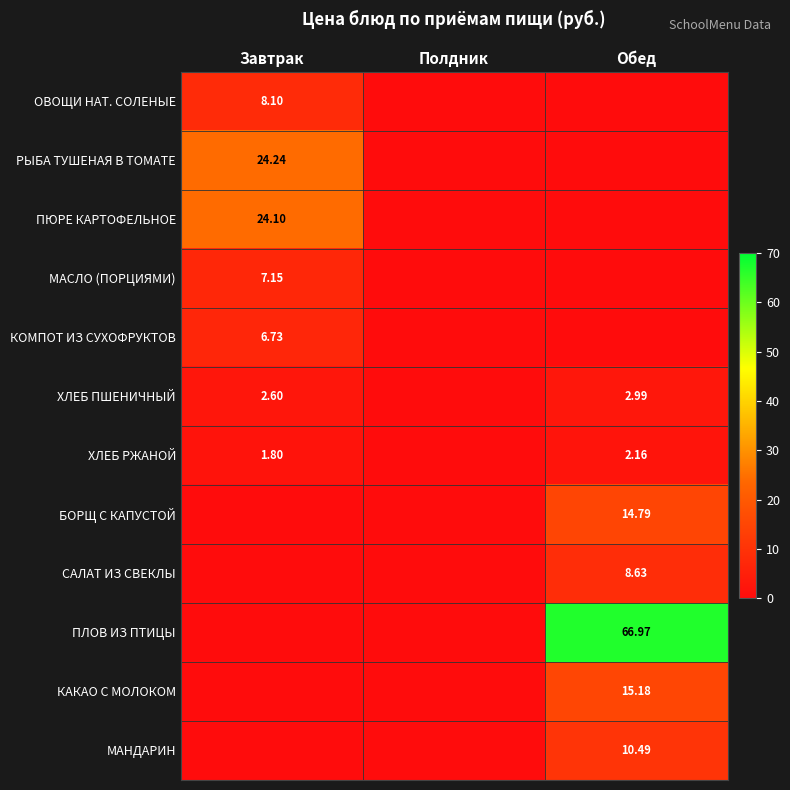

How many values in the САЛАТ ИЗ СВЕКЛЫ series exceed 0?

1